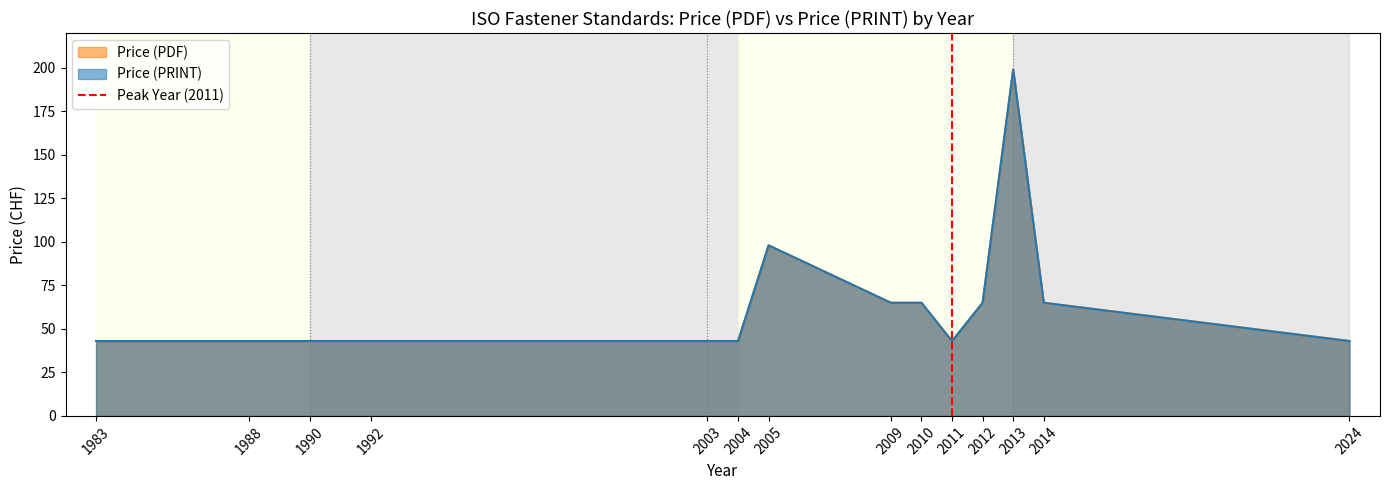

Which label corresponds to the smallest value in the chart?

2011